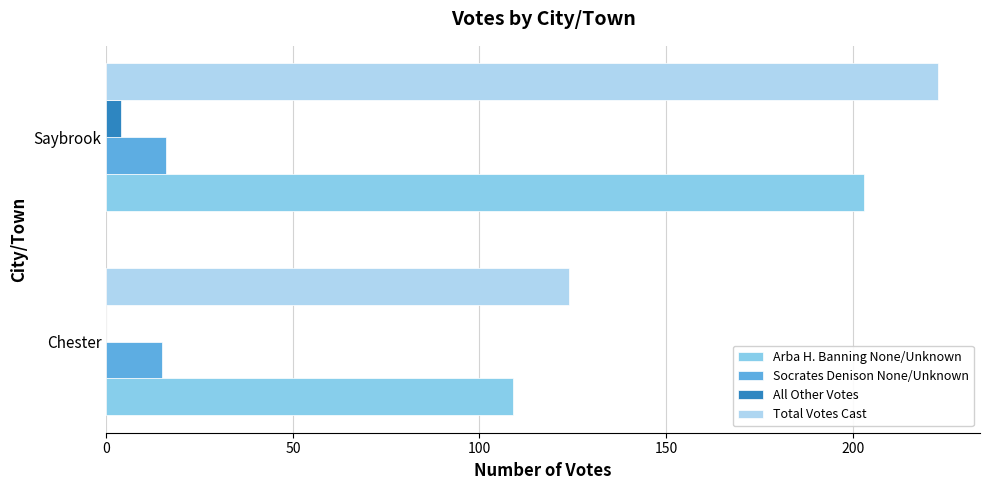

Which series changed the most between Chester and Saybrook?

Total Votes Cast